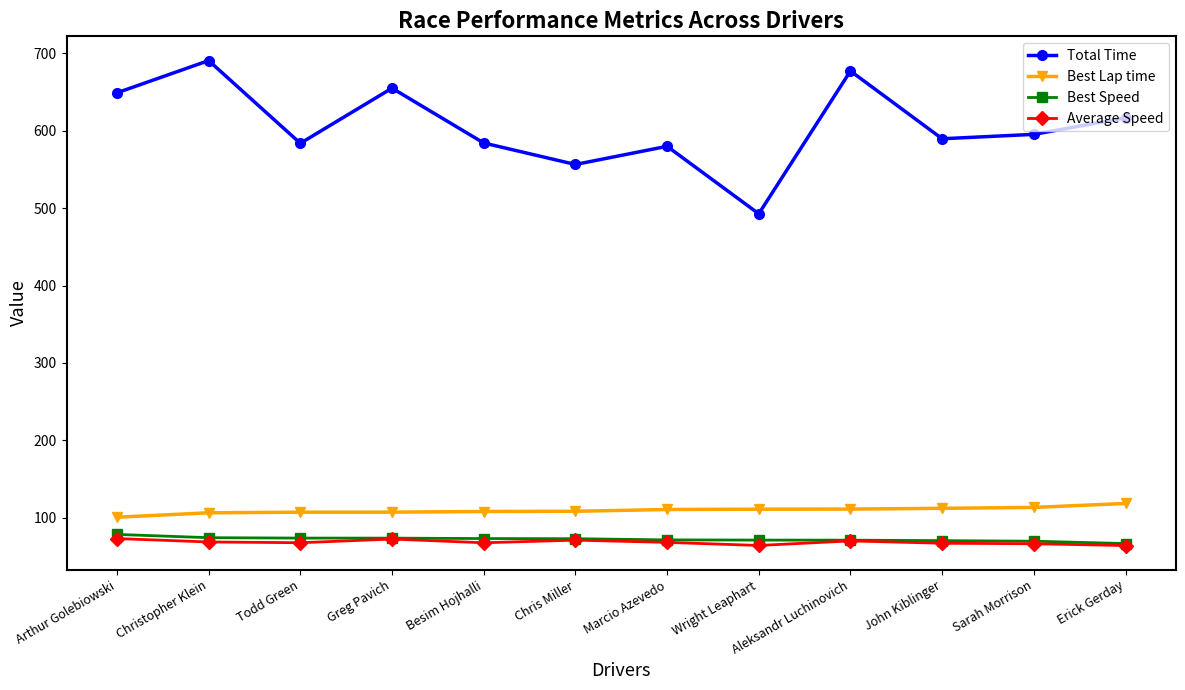

What is the label of the 4th point from the right?

Aleksandr Luchinovich